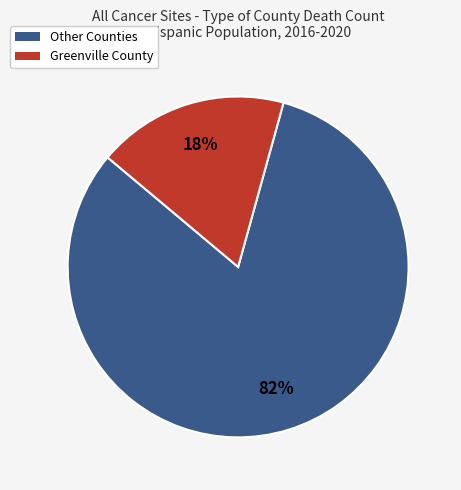

To the nearest percent, what is the difference between the largest and smallest slice percentages?

64%